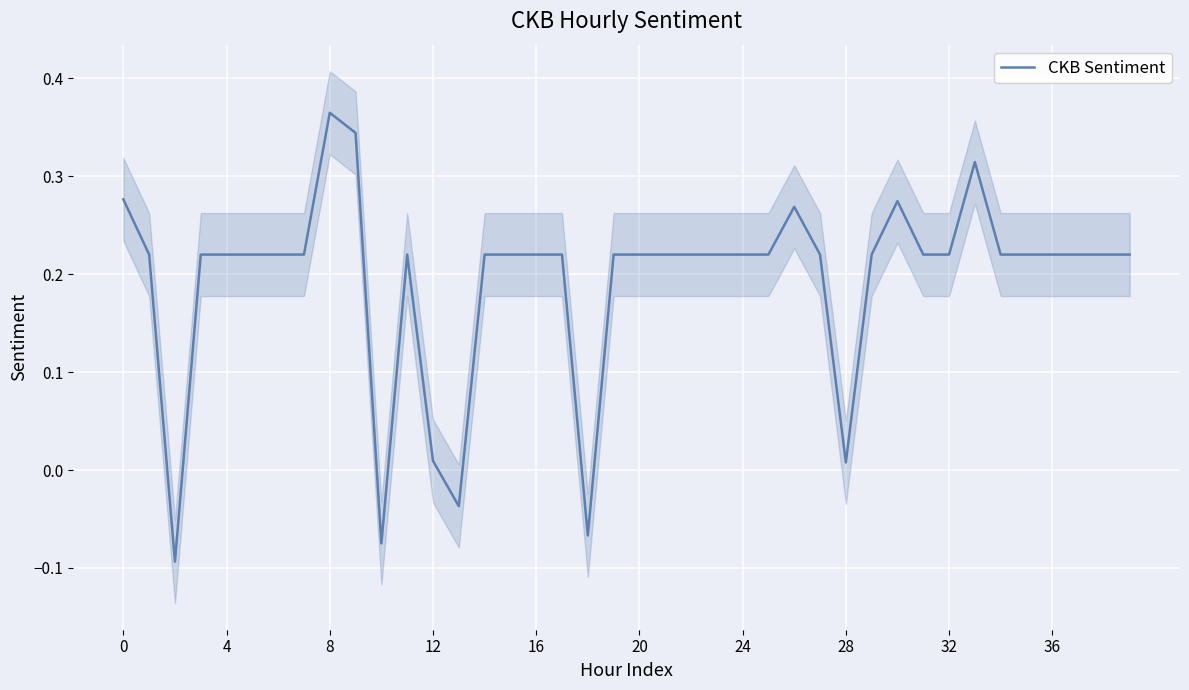

What is the label of the 18th point from the right?

22